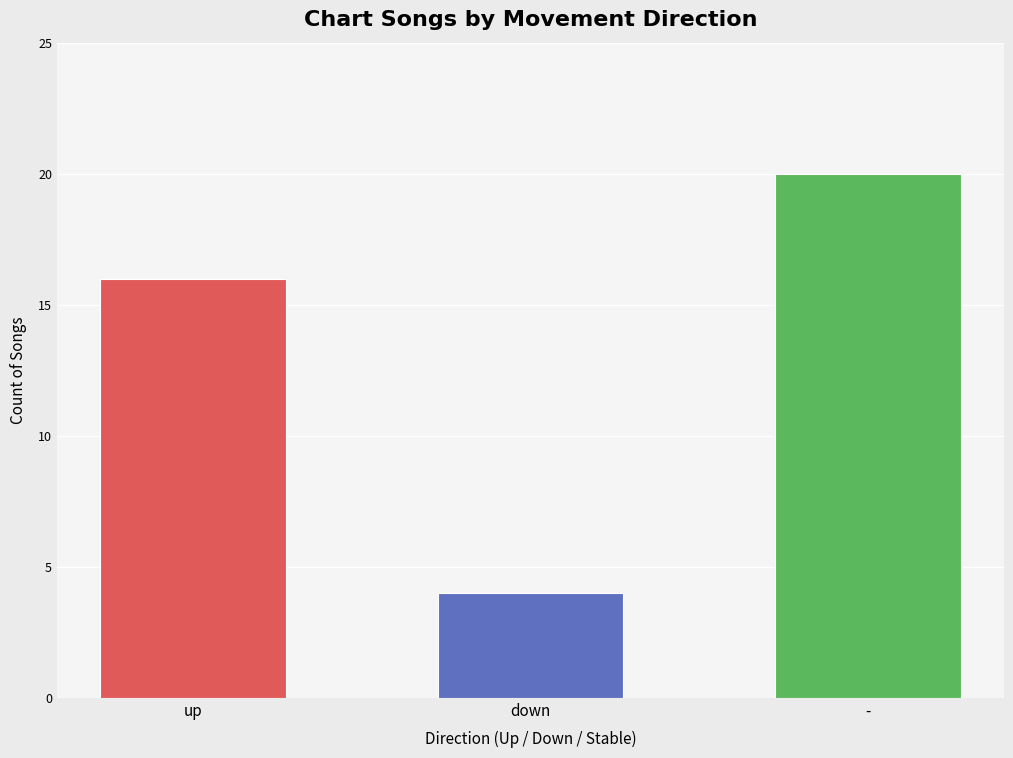

What is the greatest value displayed?

20